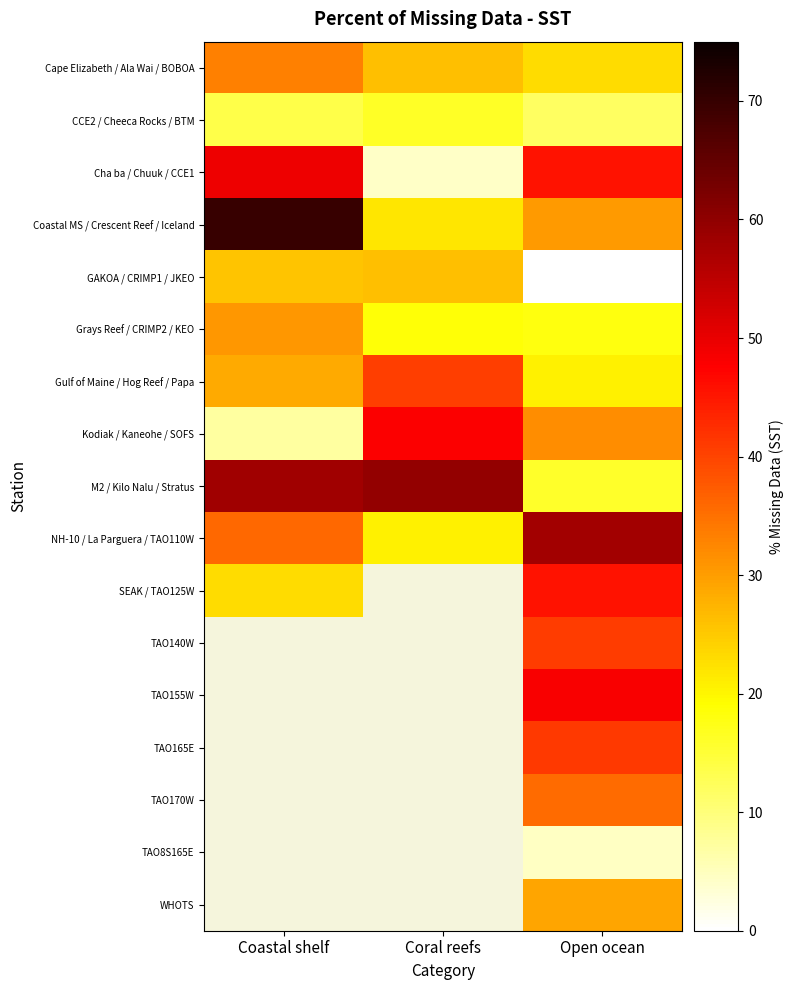

At which category is the sum across all series the highest?

Open ocean